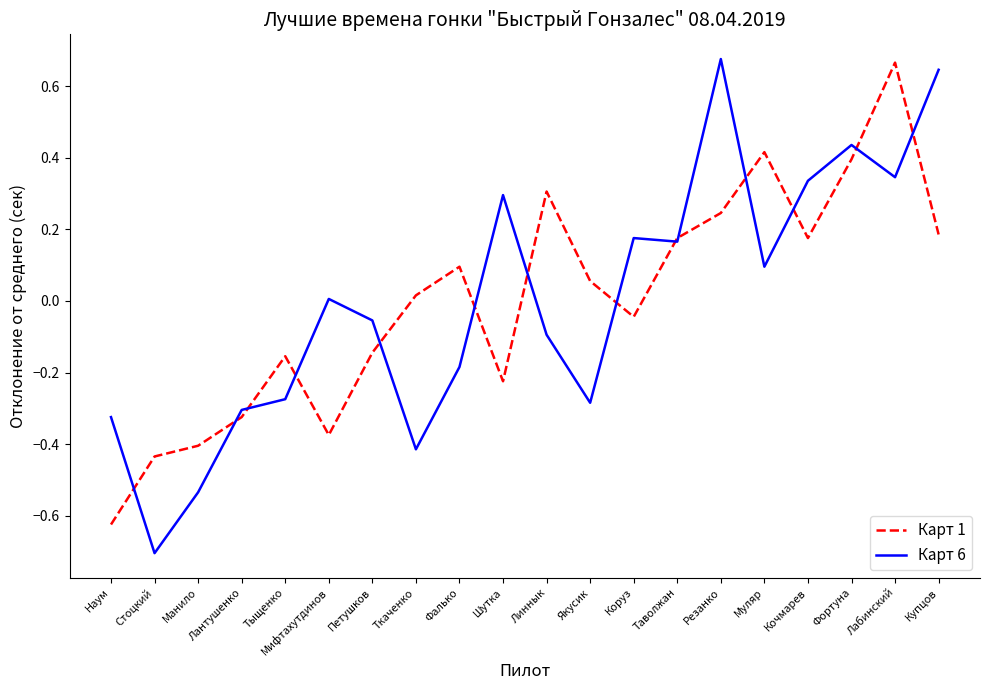

How many series are shown in this chart?

2